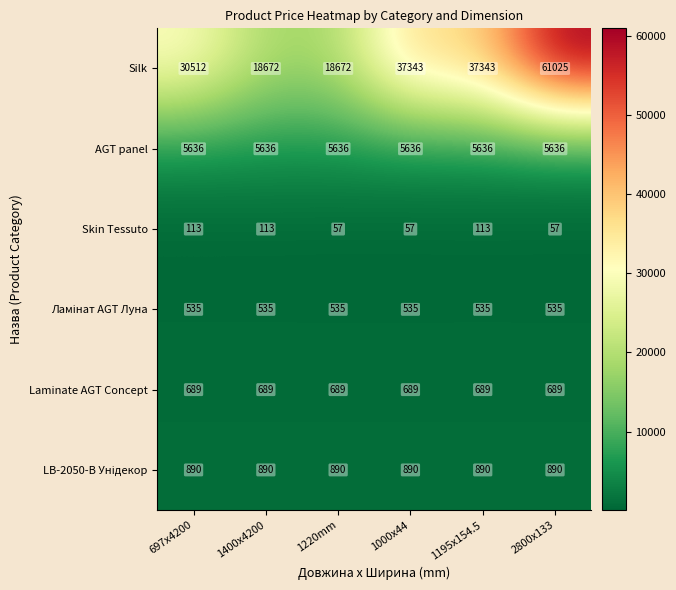

How many Skin Tessuto values are between 57 and 113?

6